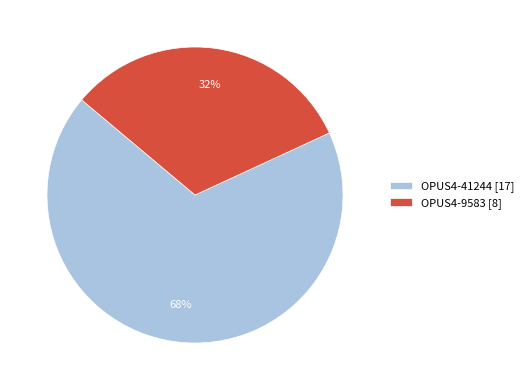

Which slice represents more than half of the pie?

OPUS4-41244